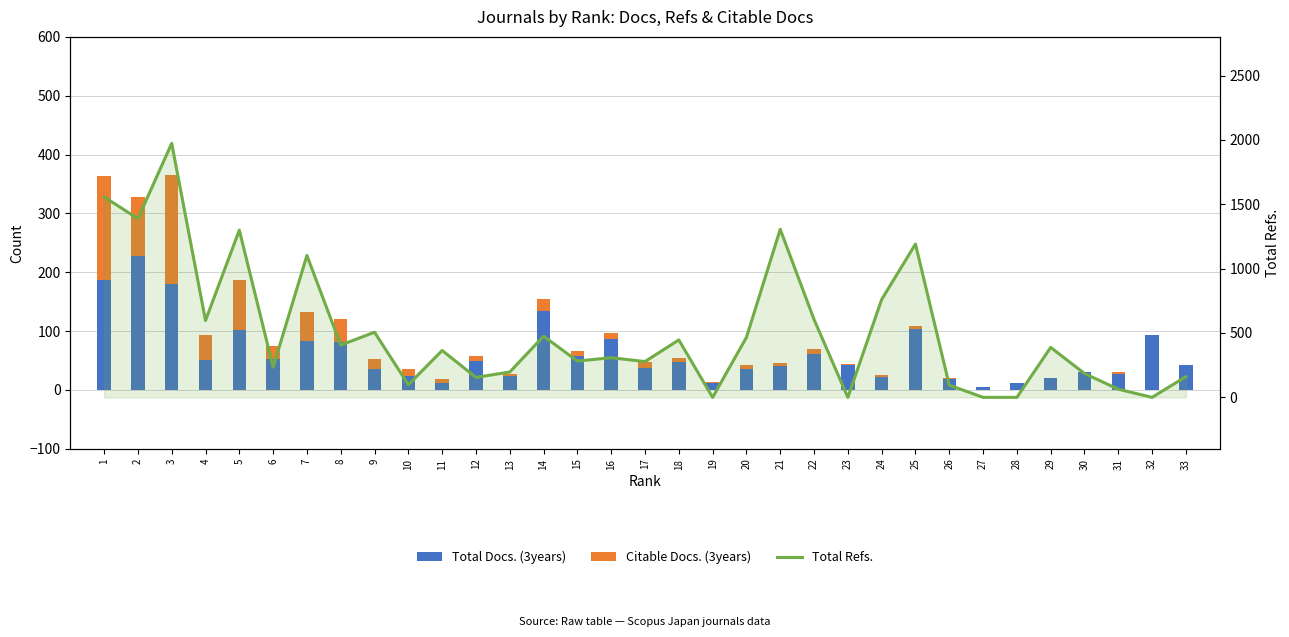

Is it true that Total Docs. (3years) equals 17 at 16?

False